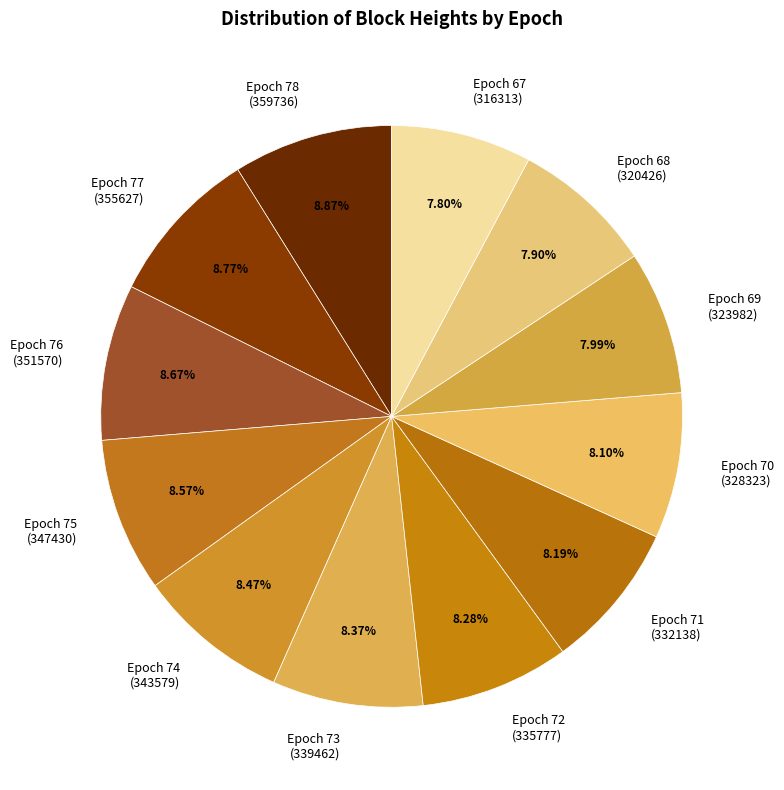

Combined, do Epoch 68 (320426) and Epoch 73 (339462) account for over 50%?

No